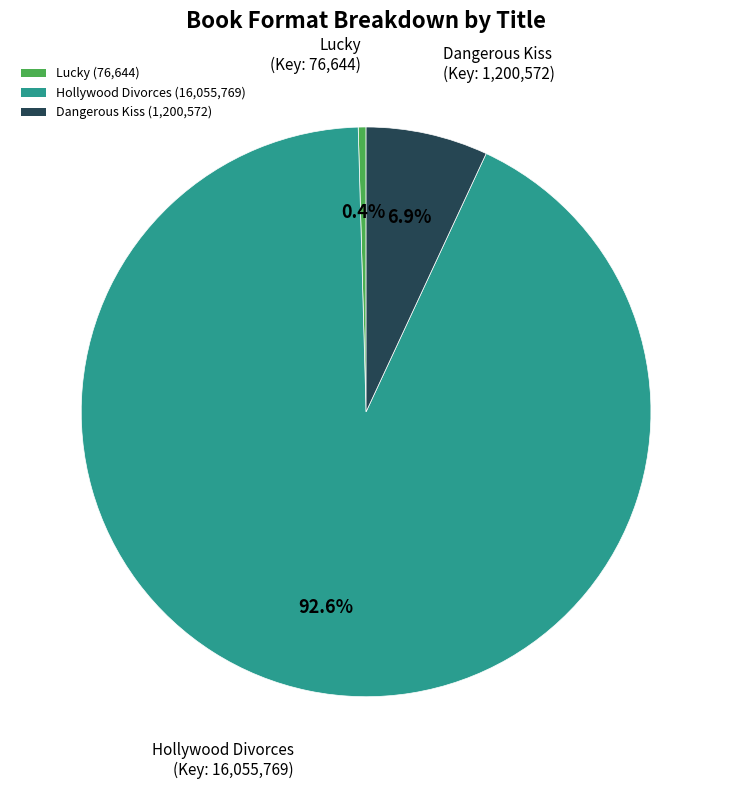

Is there a majority slice in this chart?

Yes